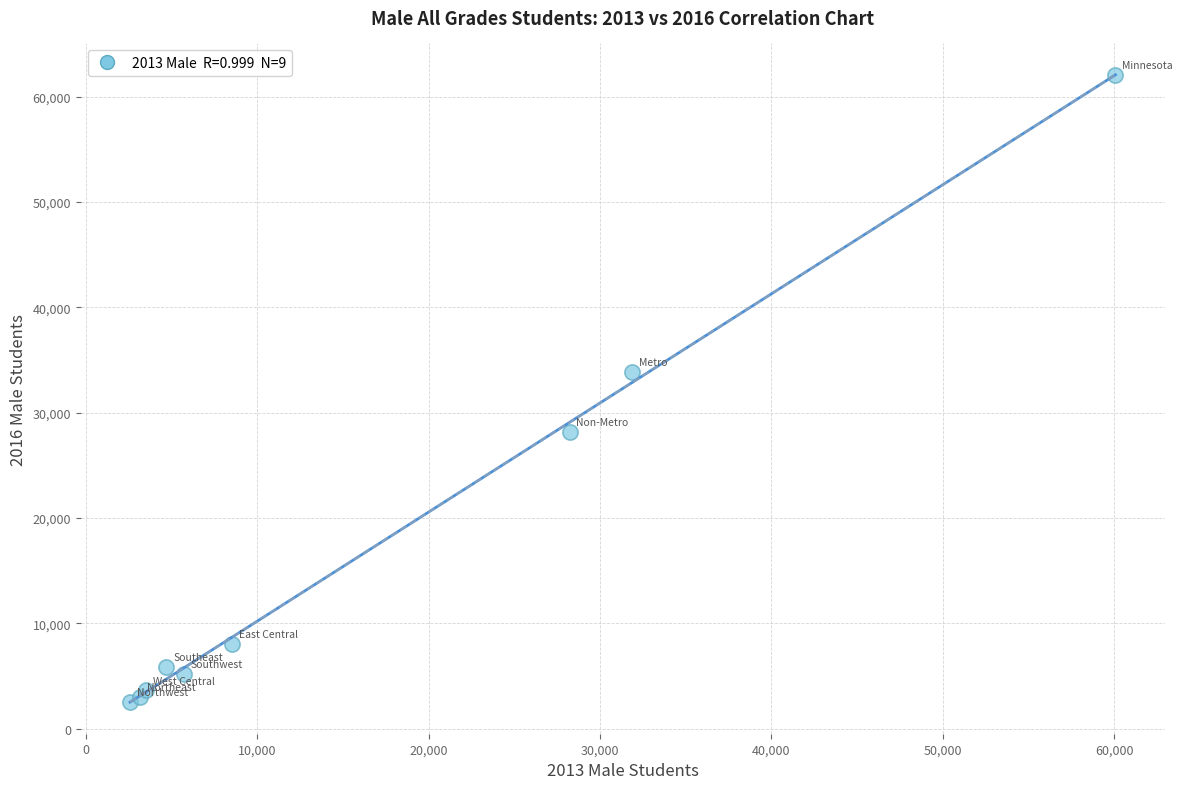

What Y value in the scatter plot is closest to 32261?

33830